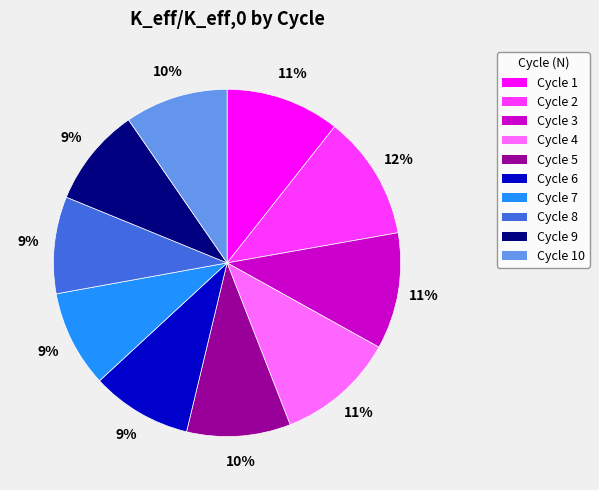

How many segments does this pie chart have?

10